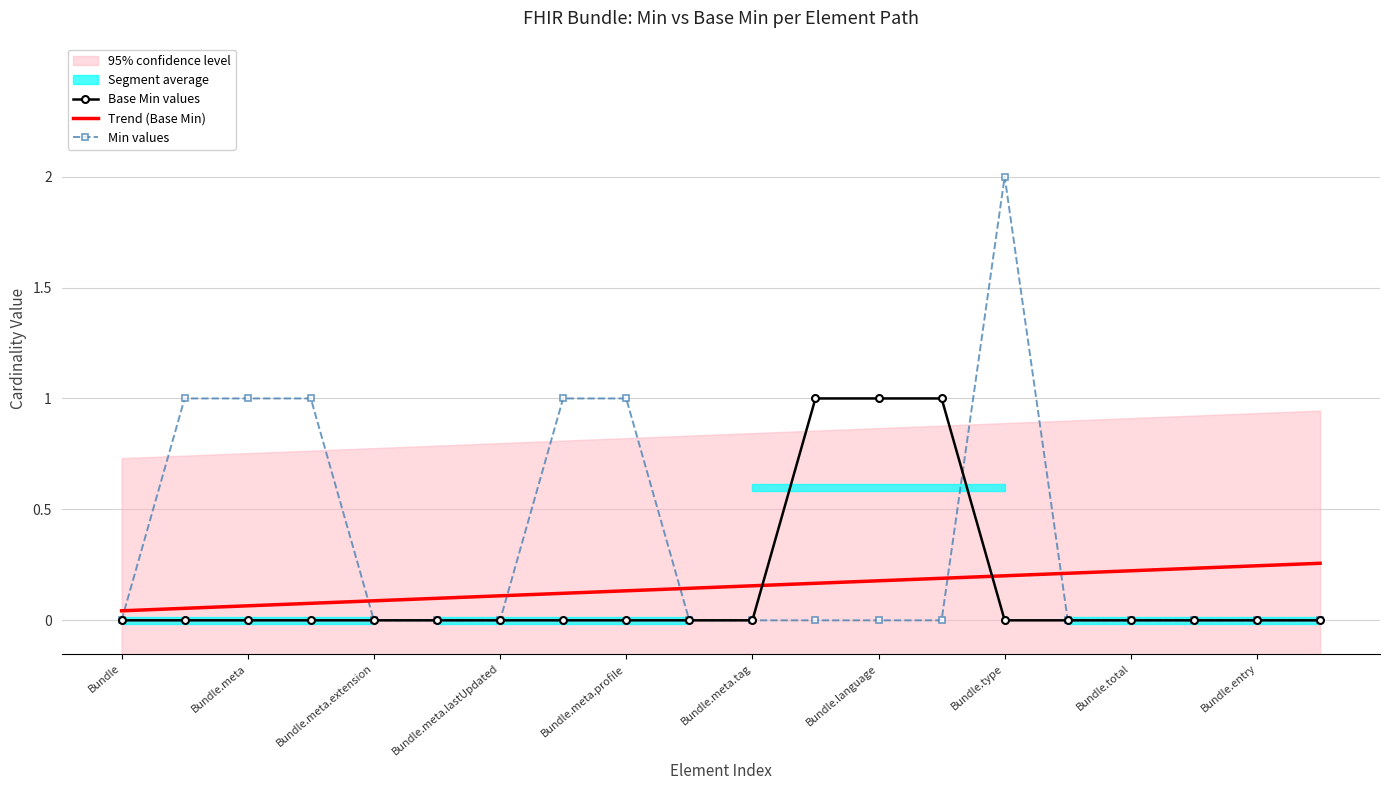

The Min values series shows 0.7 at Bundle.meta.lastUpdated. True or false?

False